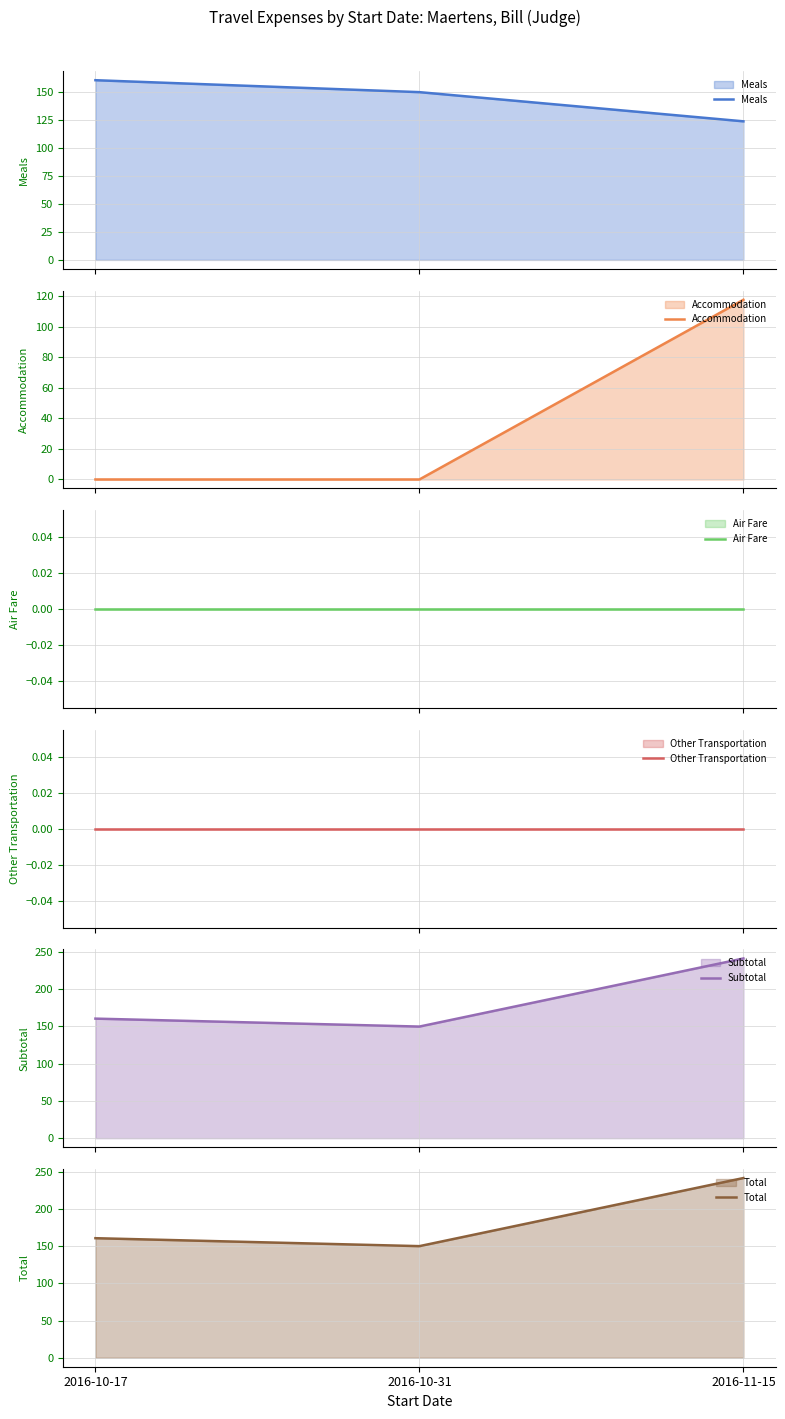

What is the total value across all series at 2016-10-17?

481.6